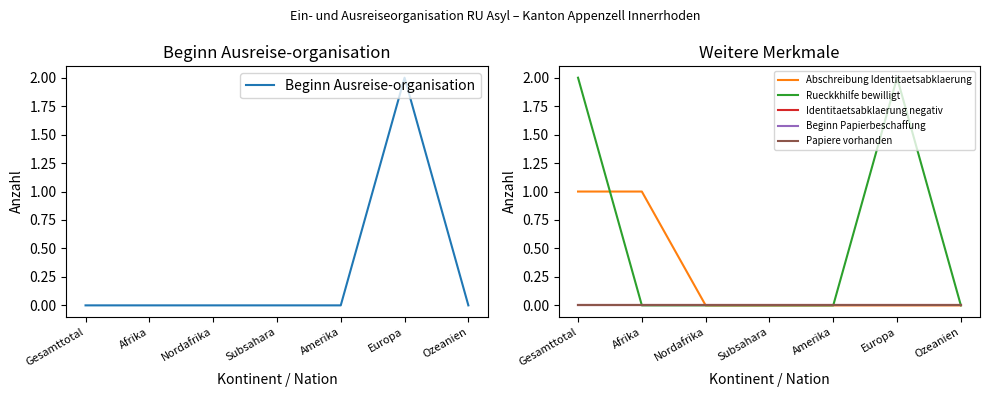

Reading left to right, what are all the values shown in this chart?

Beginn Ausreise-organisation: Gesamttotal=0	Afrika=0	Nordafrika=0	Subsahara=0	Amerika=0	Europa=2	Ozeanien=0
Abschreibung Identitaetsabklaerung: Gesamttotal=1	Afrika=1	Nordafrika=0	Subsahara=0	Amerika=0	Europa=0	Ozeanien=0
Rueckkhilfe bewilligt: Gesamttotal=2	Afrika=0	Nordafrika=0	Subsahara=0	Amerika=0	Europa=2	Ozeanien=0
Identitaetsabklaerung negativ: Gesamttotal=0	Afrika=0	Nordafrika=0	Subsahara=0	Amerika=0	Europa=0	Ozeanien=0
Beginn Papierbeschaffung: Gesamttotal=0	Afrika=0	Nordafrika=0	Subsahara=0	Amerika=0	Europa=0	Ozeanien=0
Papiere vorhanden: Gesamttotal=0	Afrika=0	Nordafrika=0	Subsahara=0	Amerika=0	Europa=0	Ozeanien=0